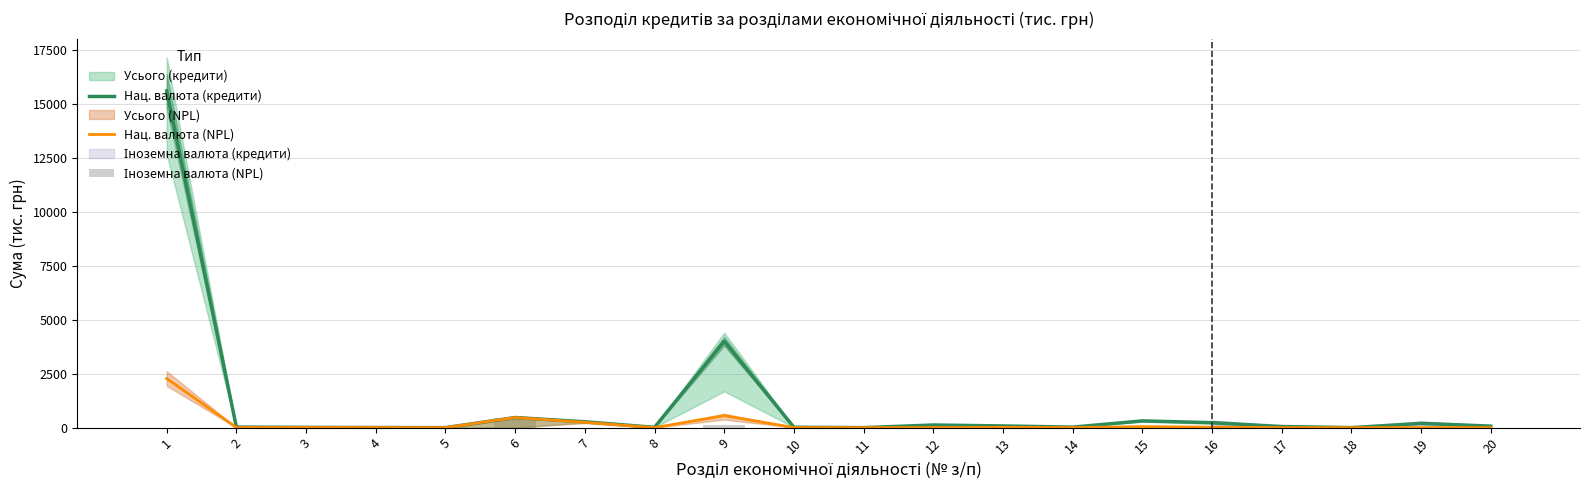

What is the maximum value for Нац. валюта (NPL)?

2272.0